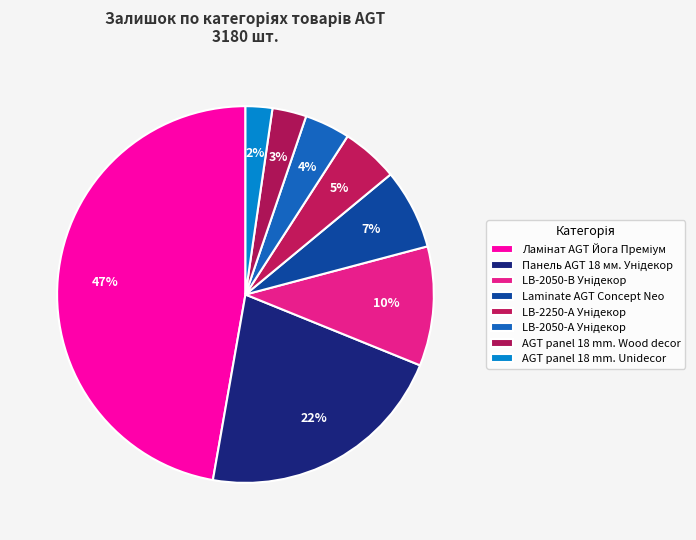

What is the ratio of the value at Laminate AGT Concept Neo to the value at LB-2050-А Унідекор?

1.8